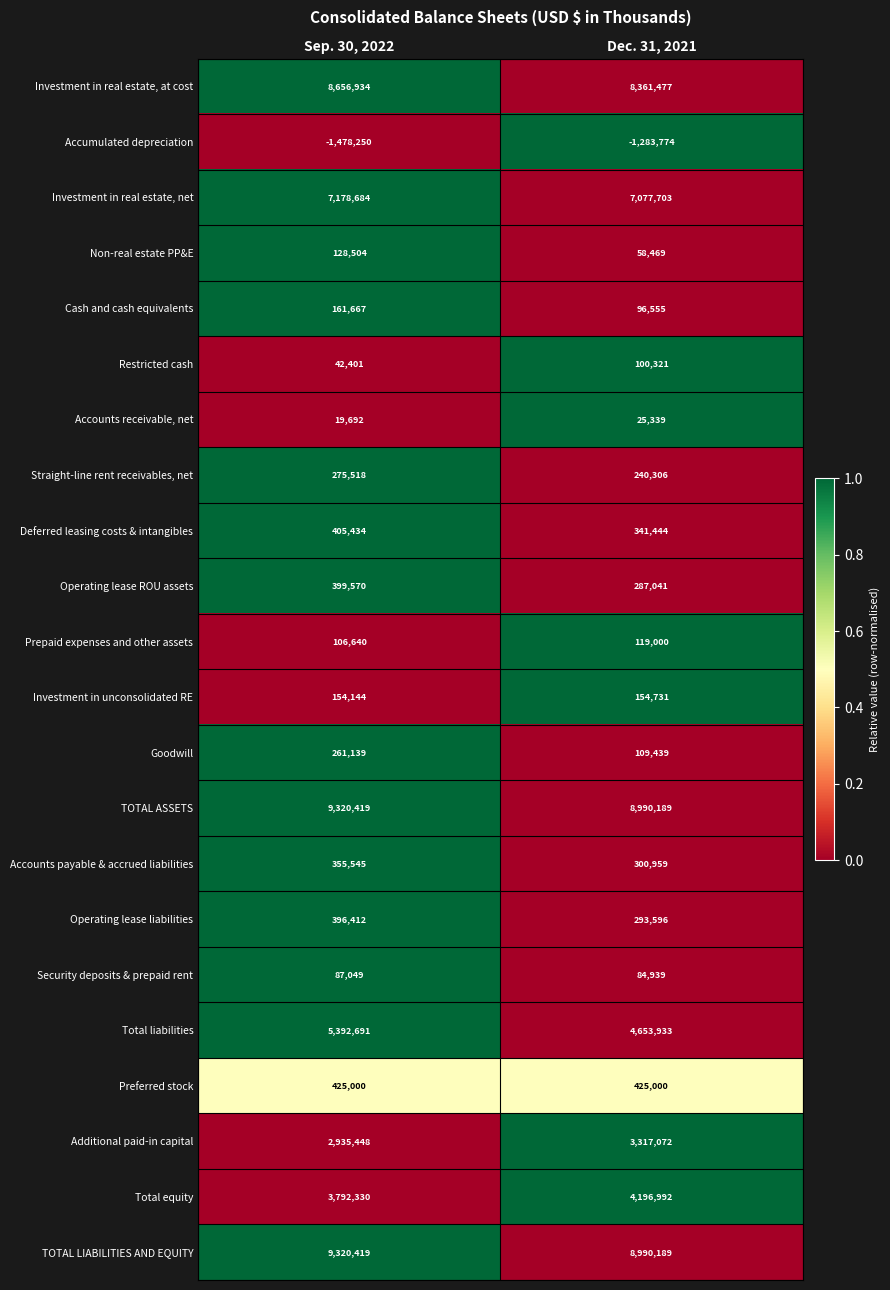

What is the sum of the Preferred stock values at Sep. 30, 2022 and Dec. 31, 2021?

850000